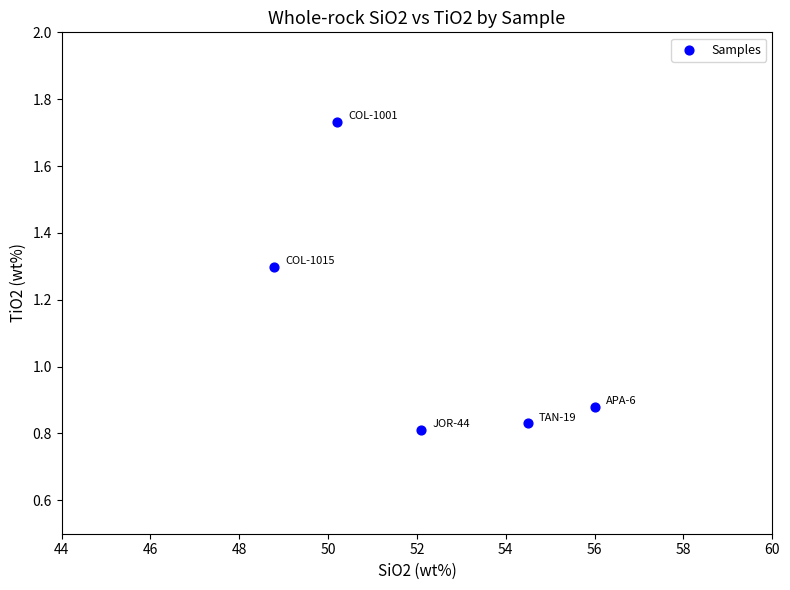

What is the average Y value?

1.1